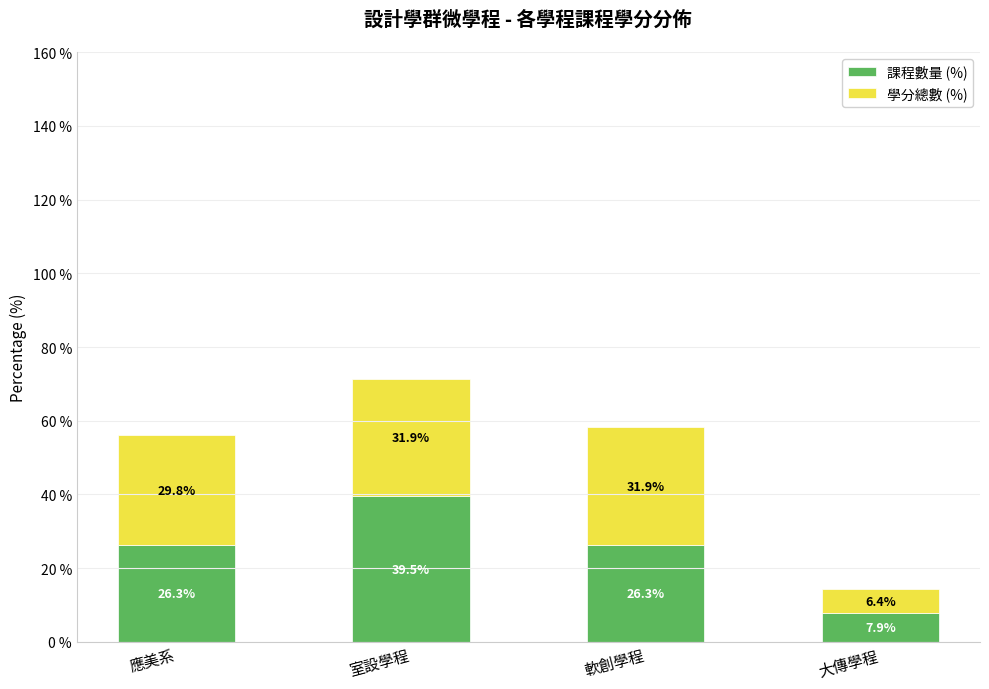

What is the difference between the maximum and minimum values in the 課程數量 (%) series?

31.6